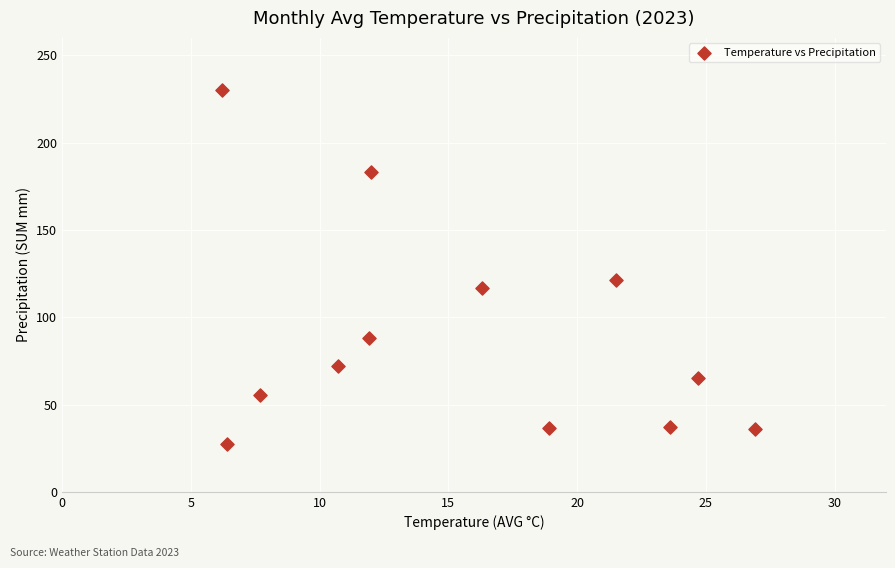

What is the average Y value?

89.1